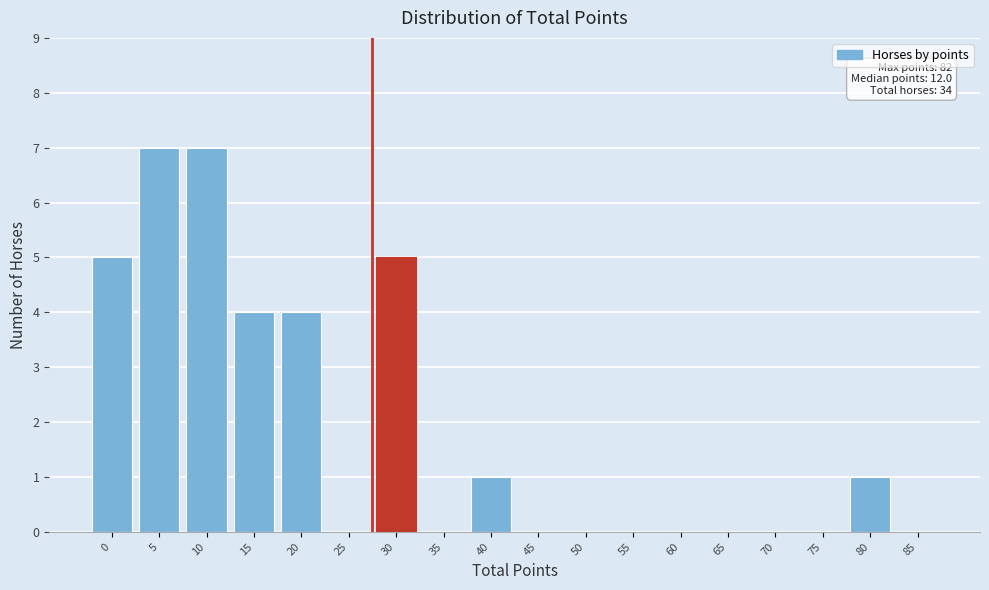

Reading right to left, extract all data points from this chart.

85=0	80=1	75=0	70=0	65=0	60=0	55=0	50=0	45=0	40=1	35=0	30=5	25=0	20=4	15=4	10=7	5=7	0=5